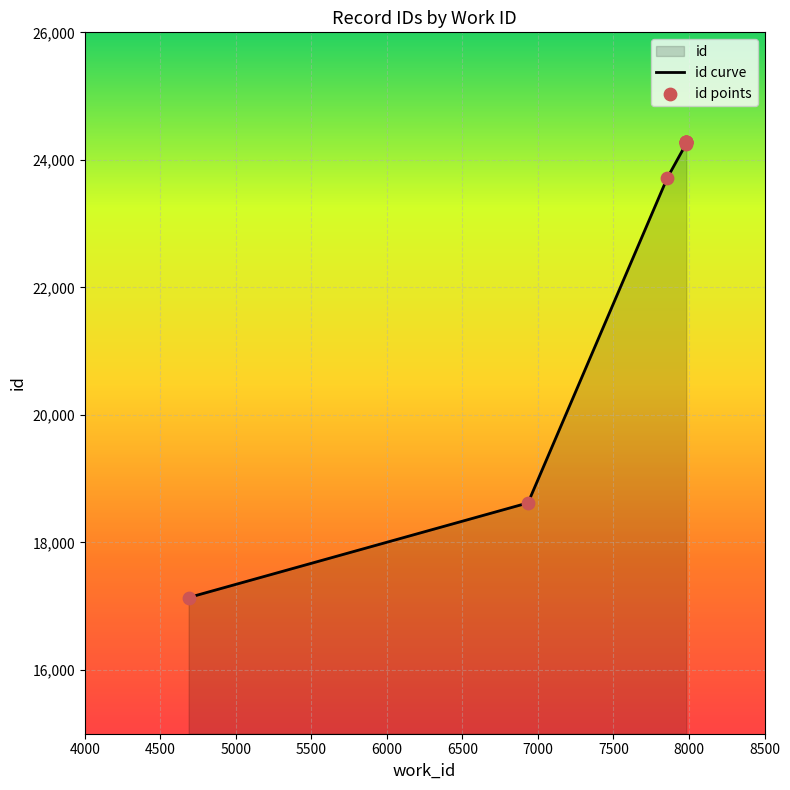

Which has a higher value, 7982 or 4687?

7982